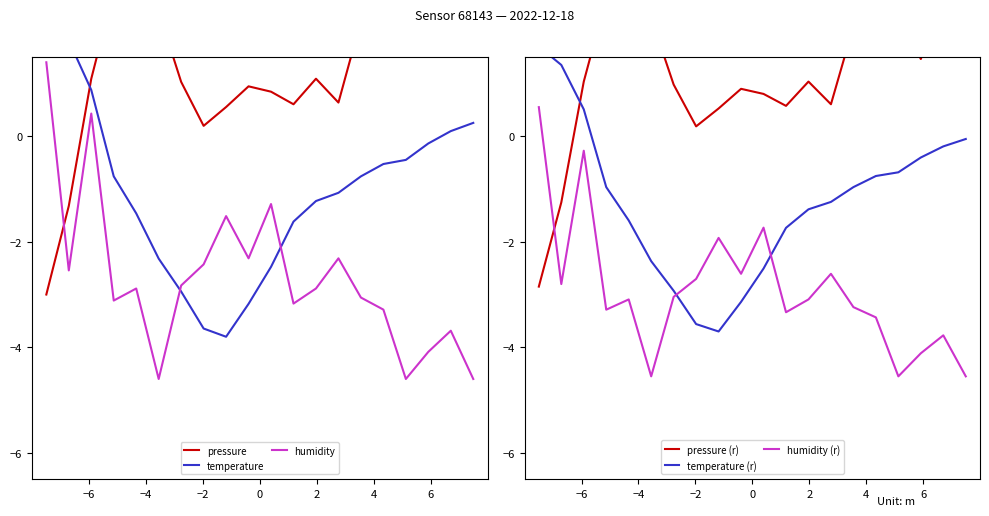

What is the maximum value shown in the chart?

3.0